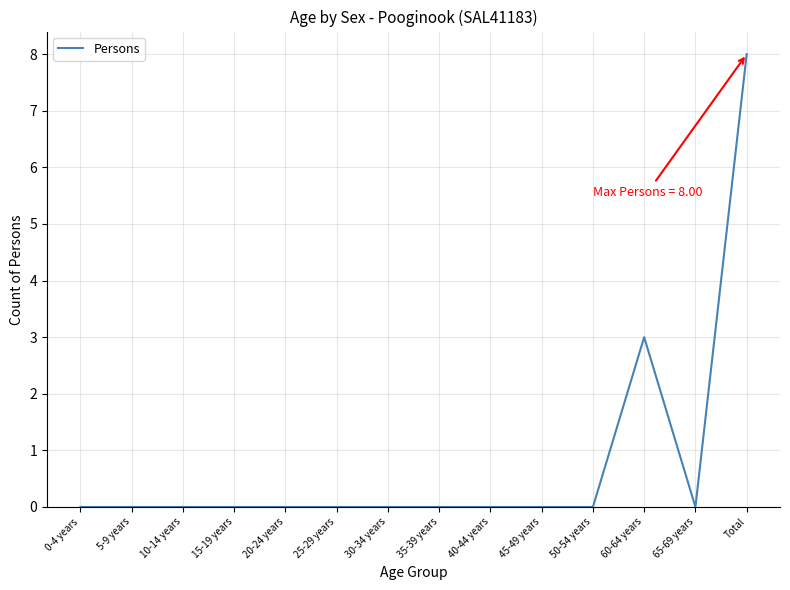

Reading left to right, transcribe all the data shown in this chart.

0	0	0	0	0	0	0	0	0	0	0	3	0	8